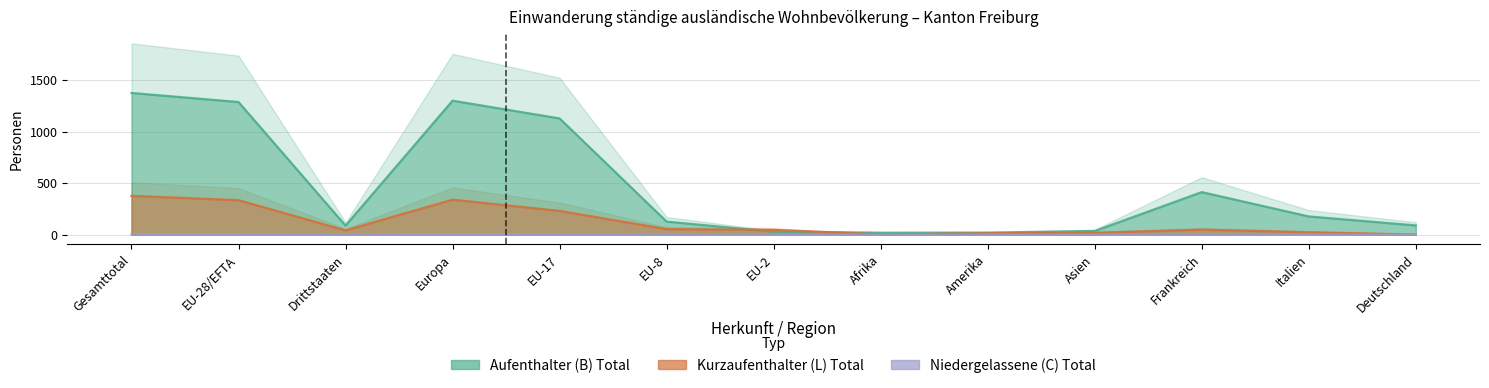

Which has a higher value, EU-2 or Europa?

Europa